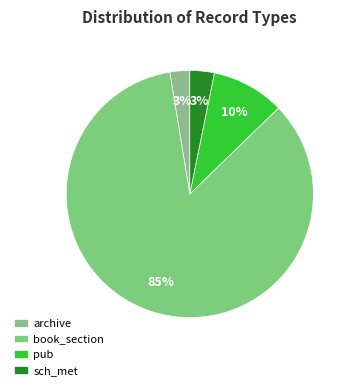

To the nearest percent, what percentage of the pie is pub?

10%